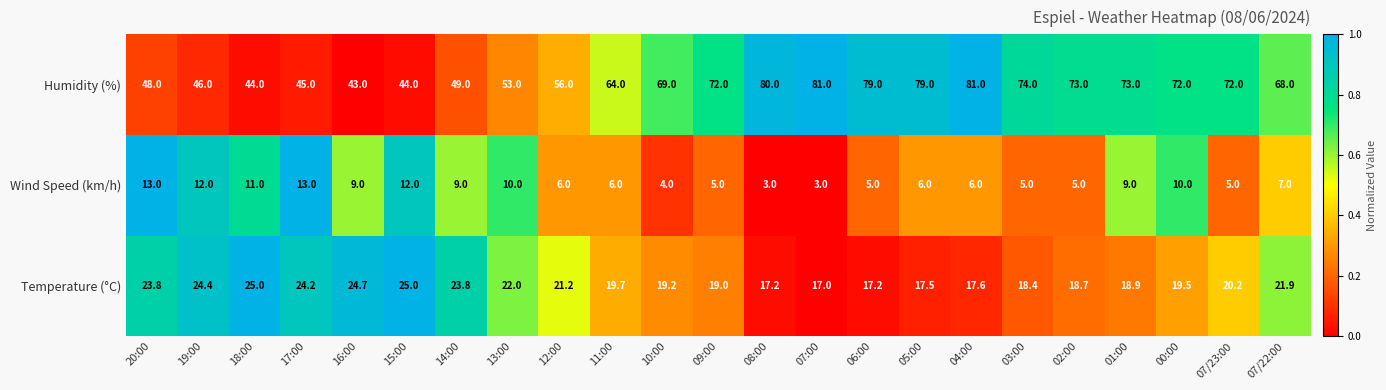

What is the greatest value displayed?

81.0